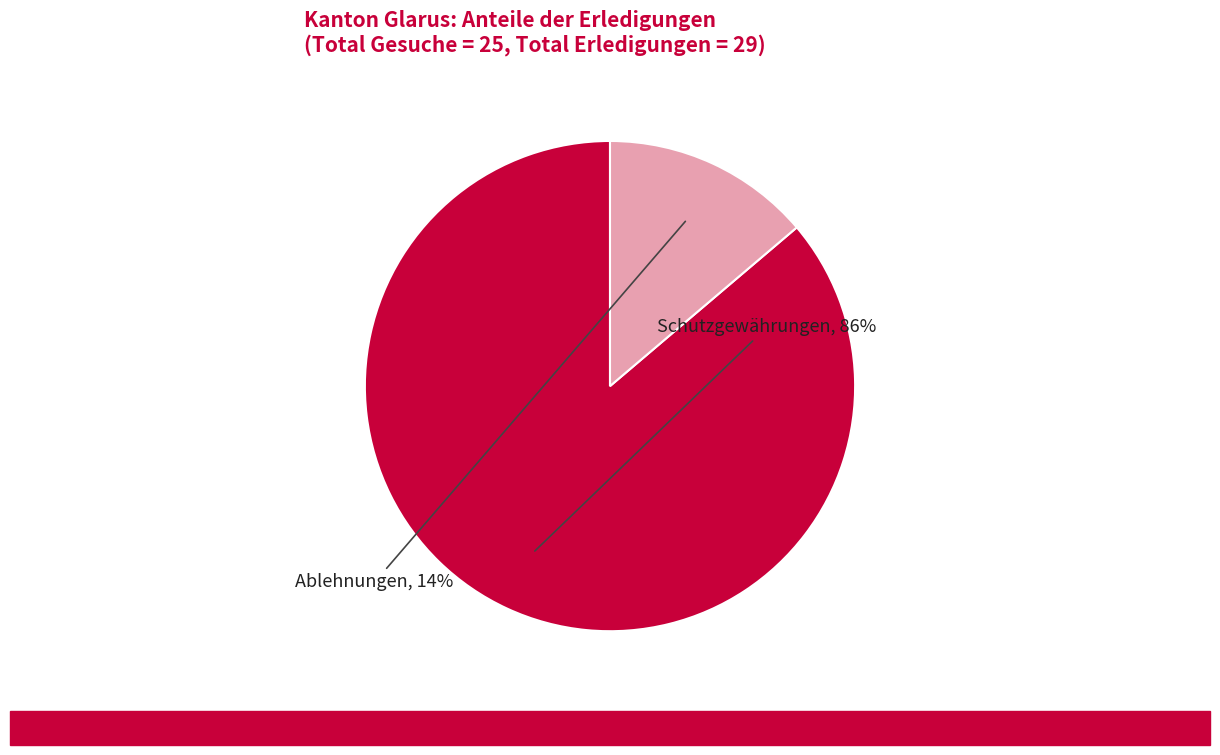

To the nearest percent, what is the difference between the largest and smallest slice percentages?

72%